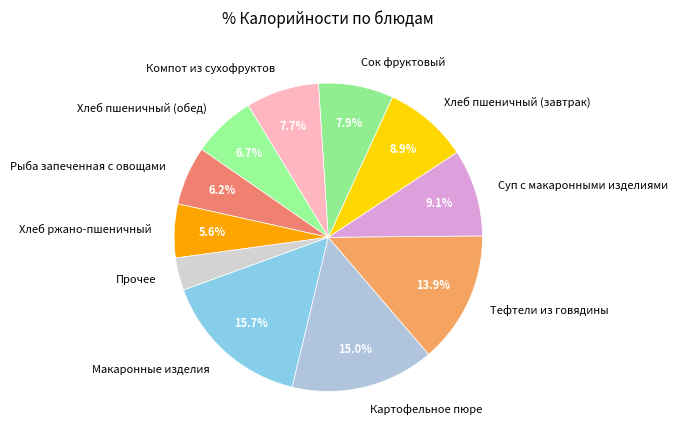

Count the number of slices in the pie.

11